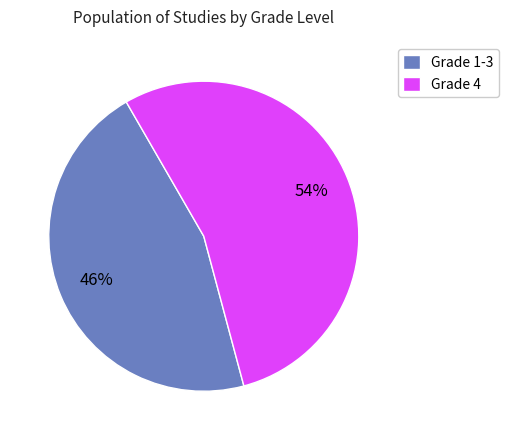

To the nearest percent, what is the combined percentage of Grade 4 and Grade 1-3?

100%